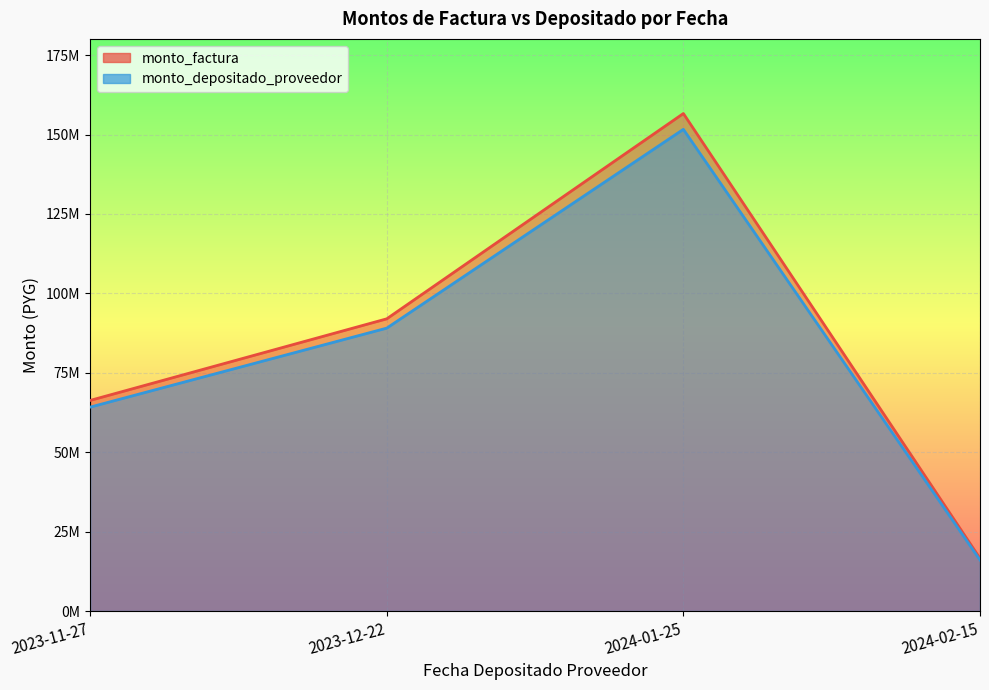

How many data points does each series have?

4